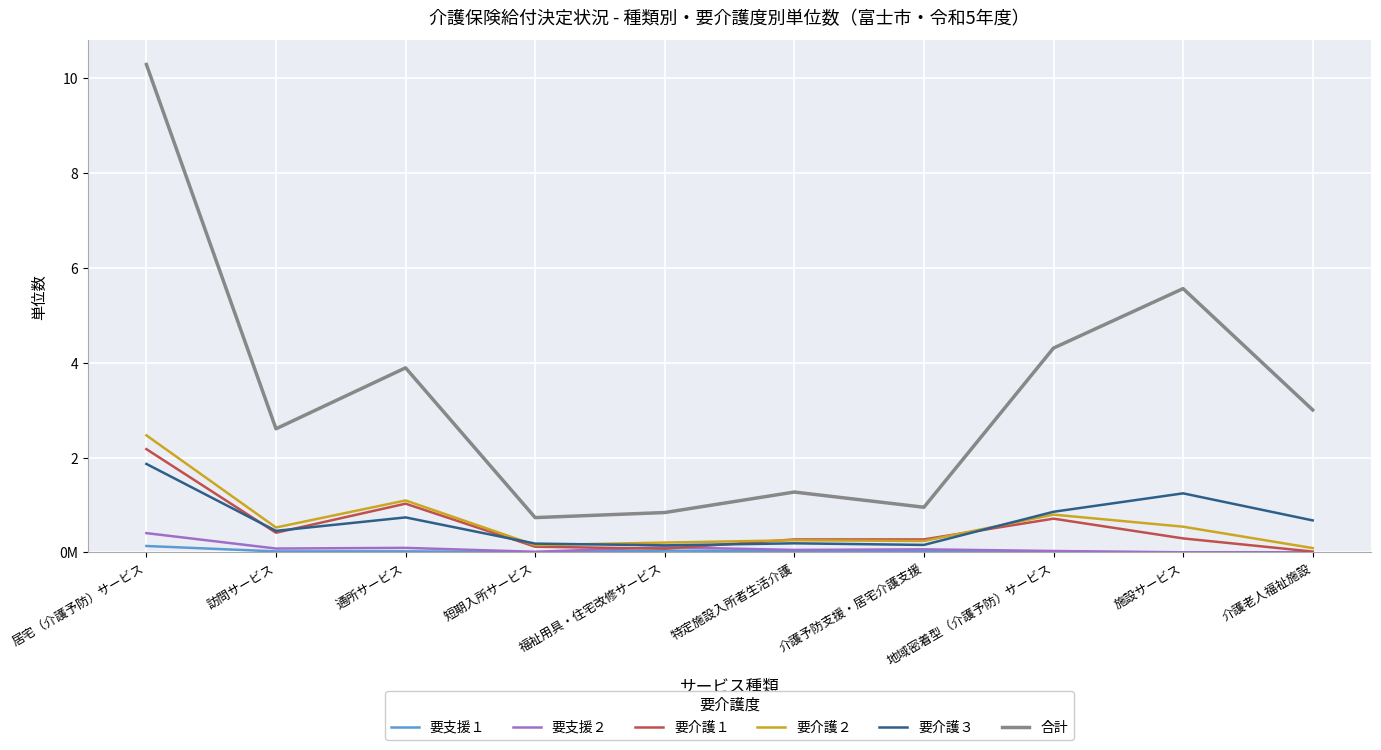

Which category has the highest value in the 要介護１ series?

居宅（介護予防）サービス